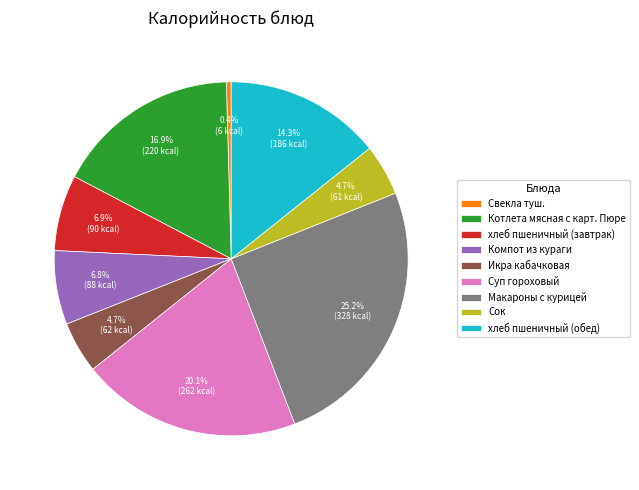

Does Свекла туш. represent more than half of the total?

No